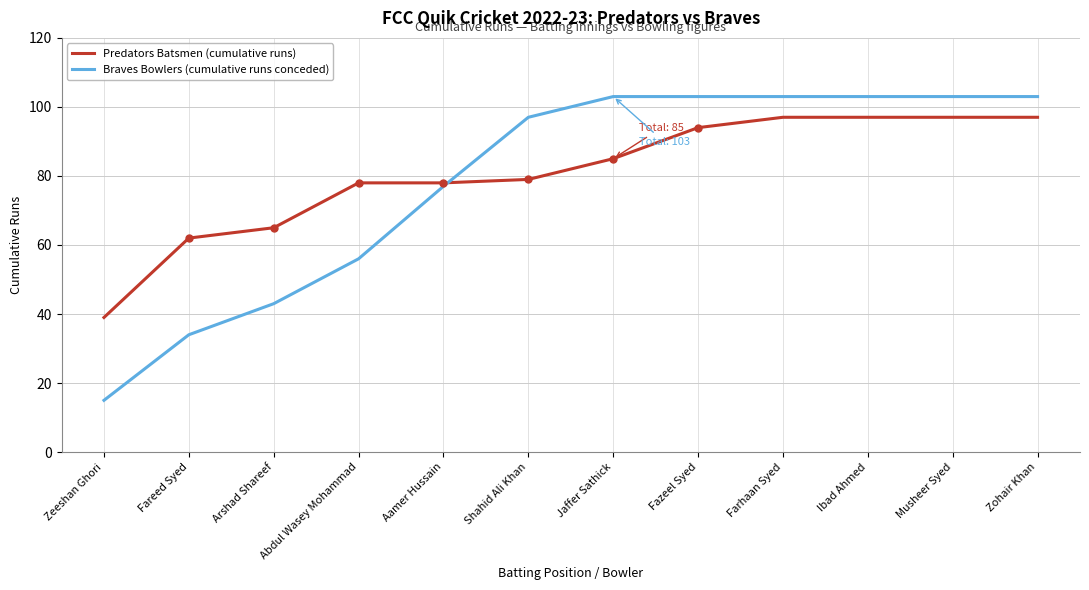

True or false: Braves Bowlers (cumulative runs conceded) has a value of 103 at Ibad Ahmed.

True